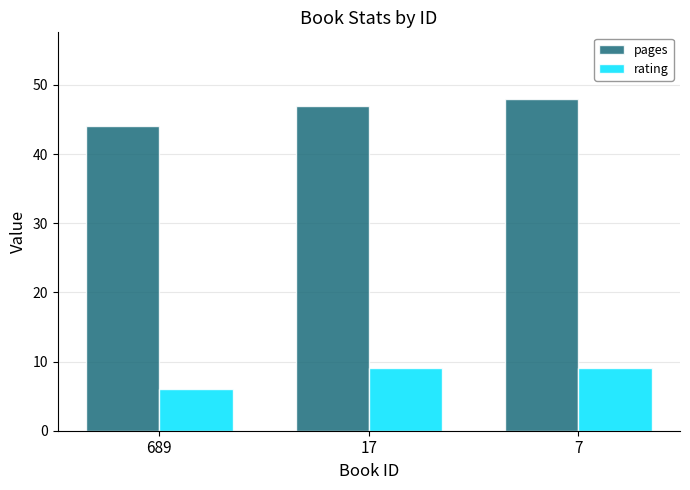

The value of pages at 7 is 48. True or false?

True